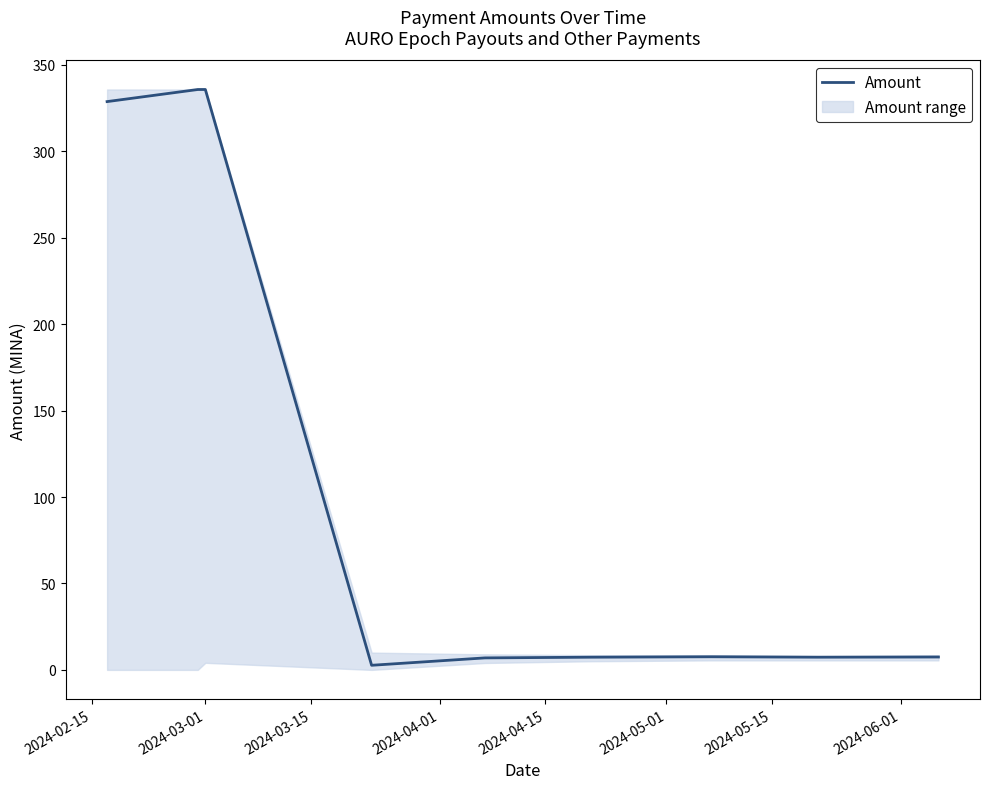

What is the maximum value for Amount?

335.8